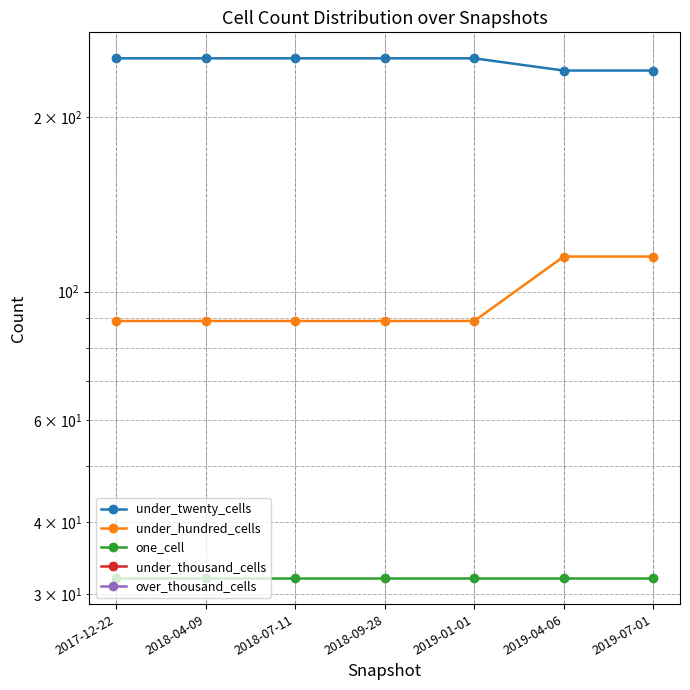

Is it true that over_thousand_cells equals nan at 2017-12-22?

False